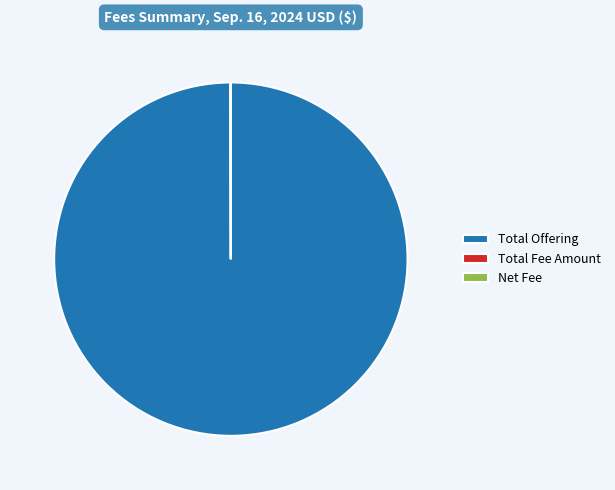

True or false: Total Offering accounts for 100% of the total.

True